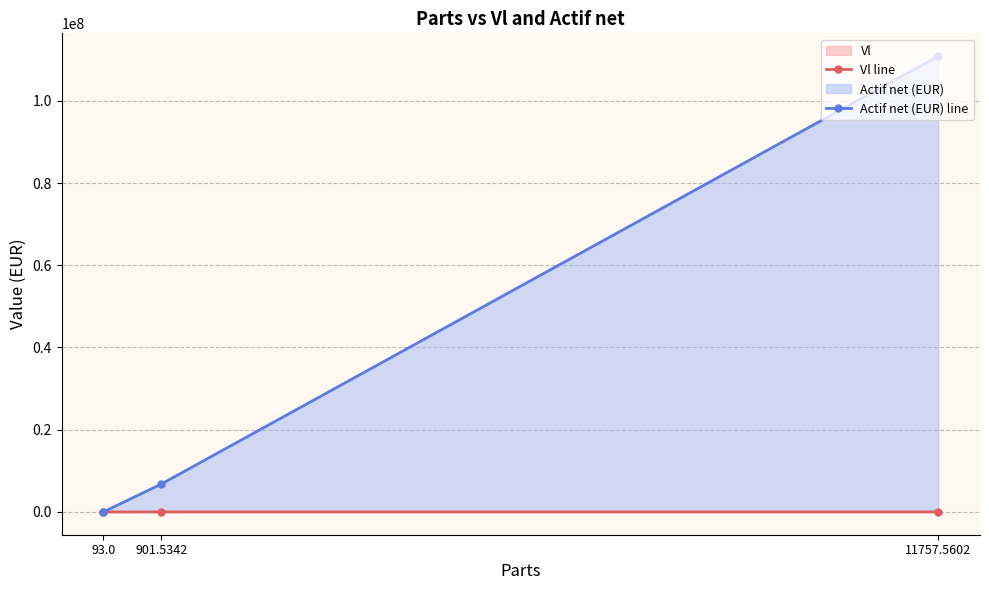

Reading left to right, extract all data points from this chart.

Vl line: 93.0=112.9	901.5342=7517.2	11757.5602=9429.7
Actif net (EUR) line: 93.0=10501.9	901.5342=6776987.9	11757.5602=110870210.9